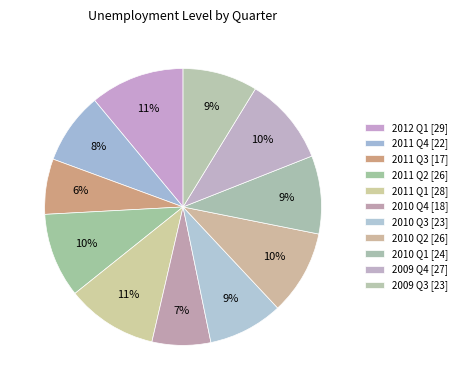

Count the number of slices in the pie.

11